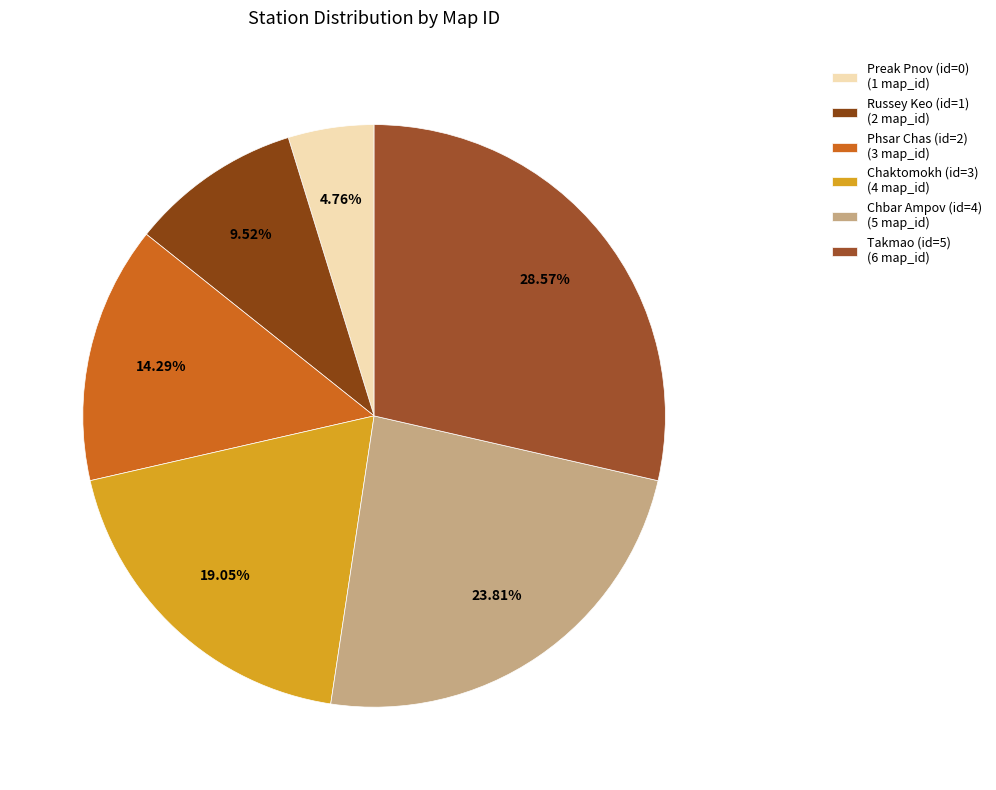

Rank the categories by value from highest to lowest.

Takmao (id=5), Chbar Ampov (id=4), Chaktomokh (id=3), Phsar Chas (id=2), Russey Keo (id=1), Preak Pnov (id=0)